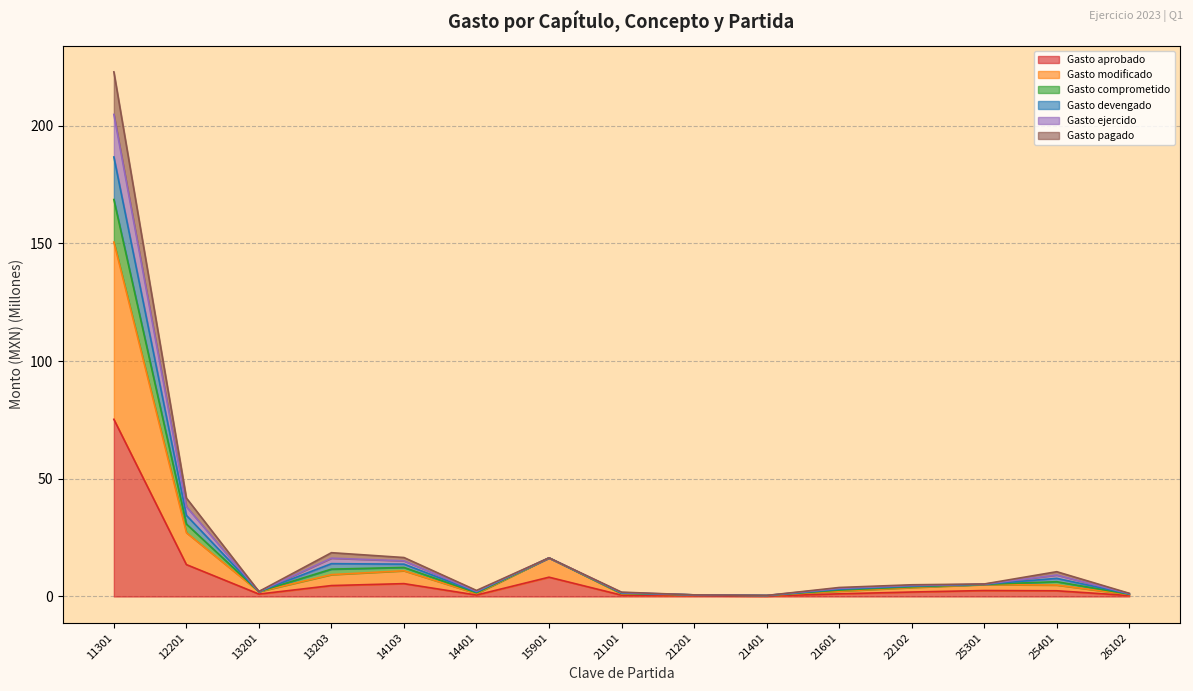

List the labels in order of Gasto ejercido value, largest first.

11301, 12201, 15901, 13203, 14103, 25401, 25301, 22102, 21601, 13201, 14401, 21101, 26102, 21201, 21401